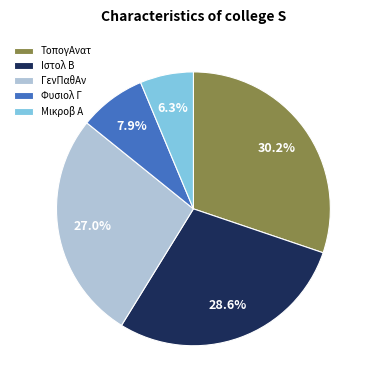

Is ΤοπογΑνατ the majority of the pie?

No